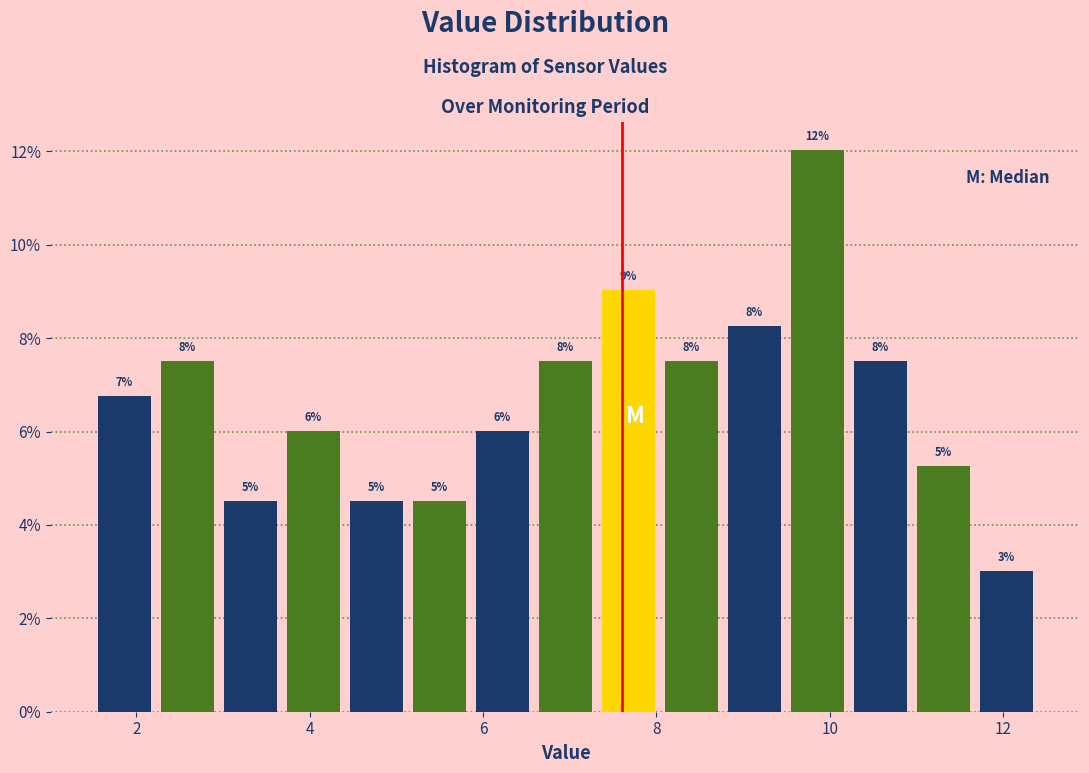

Read against the x-axis, roughly where is the centre of the tallest bar?

9.8